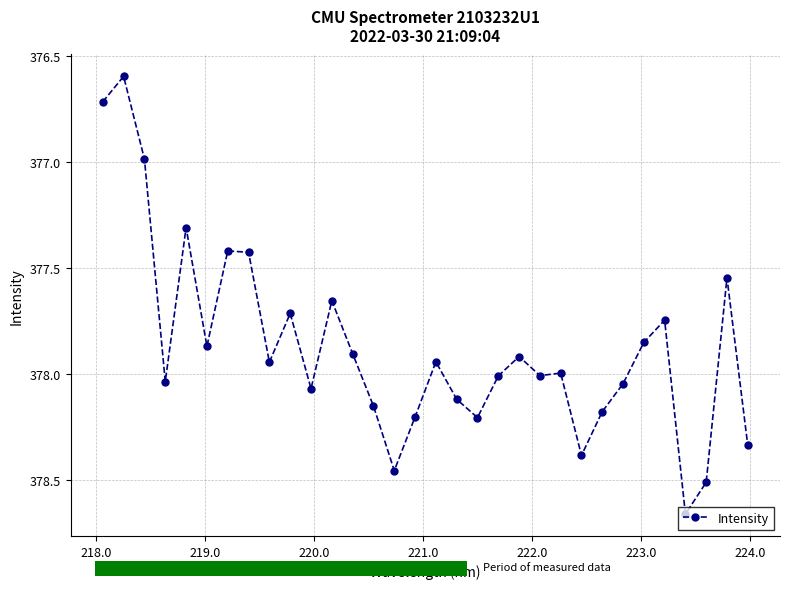

What is the smallest value displayed?

376.6